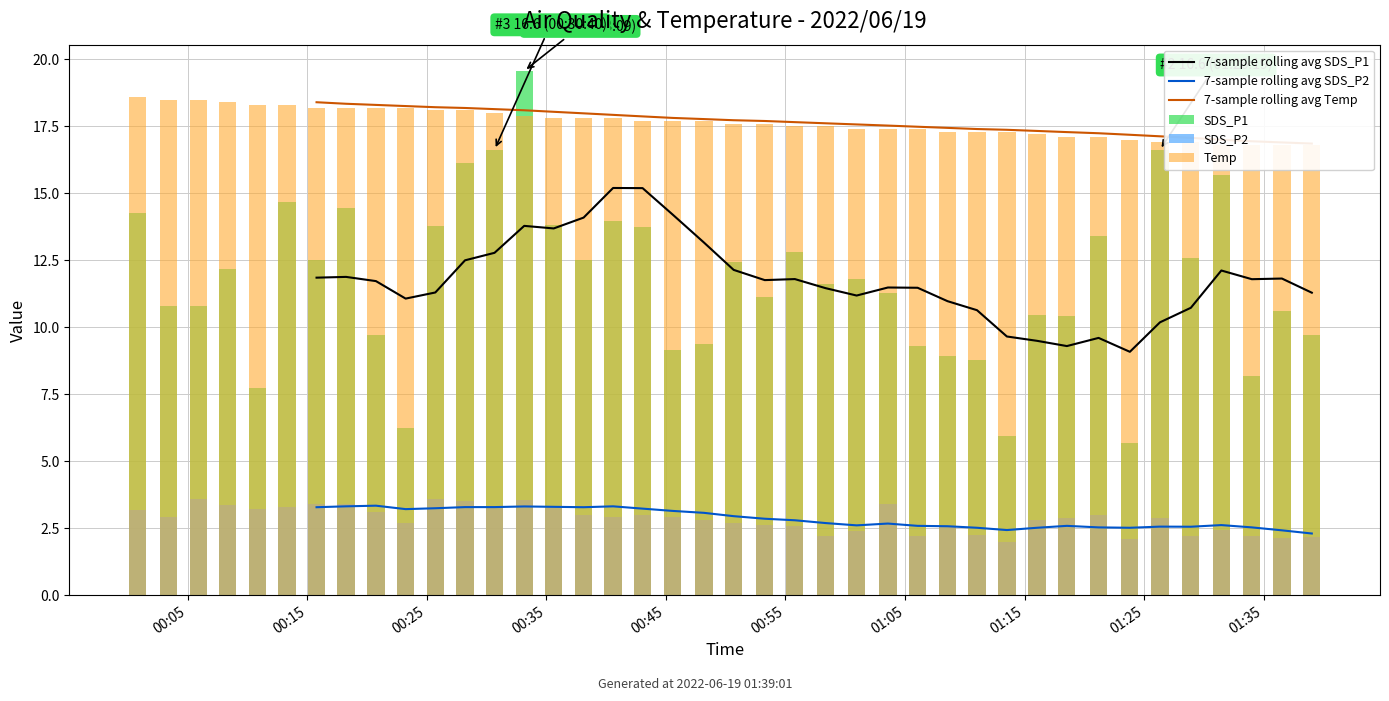

What are all the series names shown in the legend?

7-sample rolling avg SDS_P1, 7-sample rolling avg SDS_P2, 7-sample rolling avg Temp, SDS_P1, SDS_P2, Temp